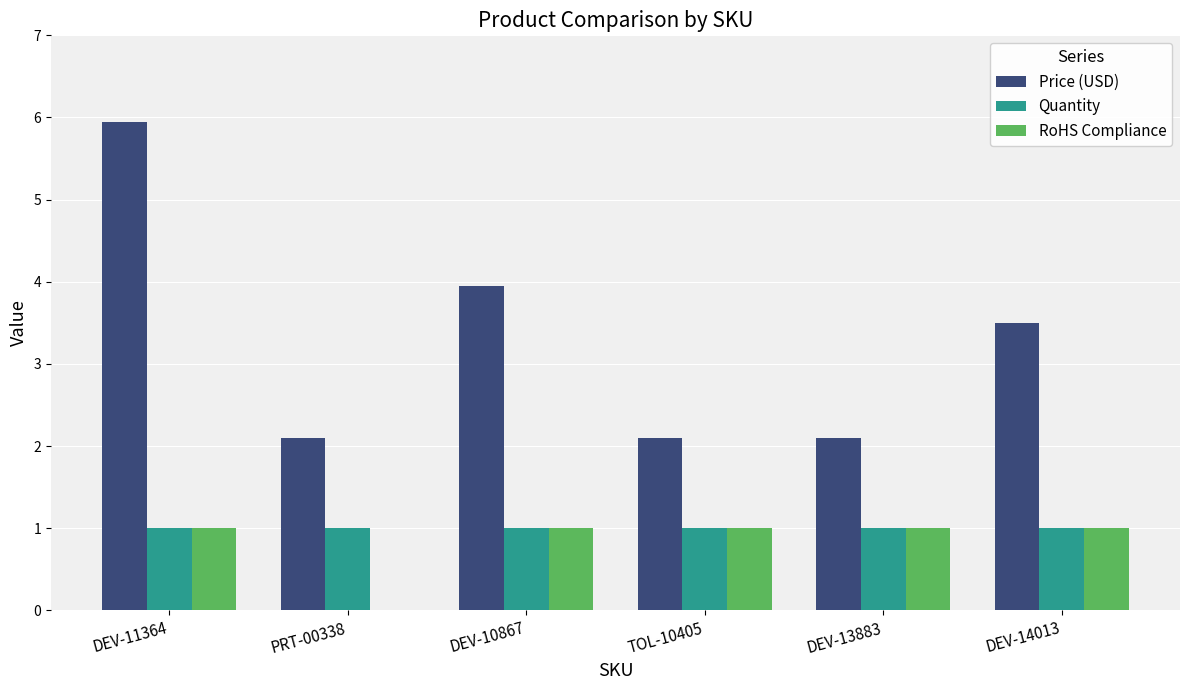

What is the sum of the Price (USD) values at DEV-10867 and DEV-11364?

9.9